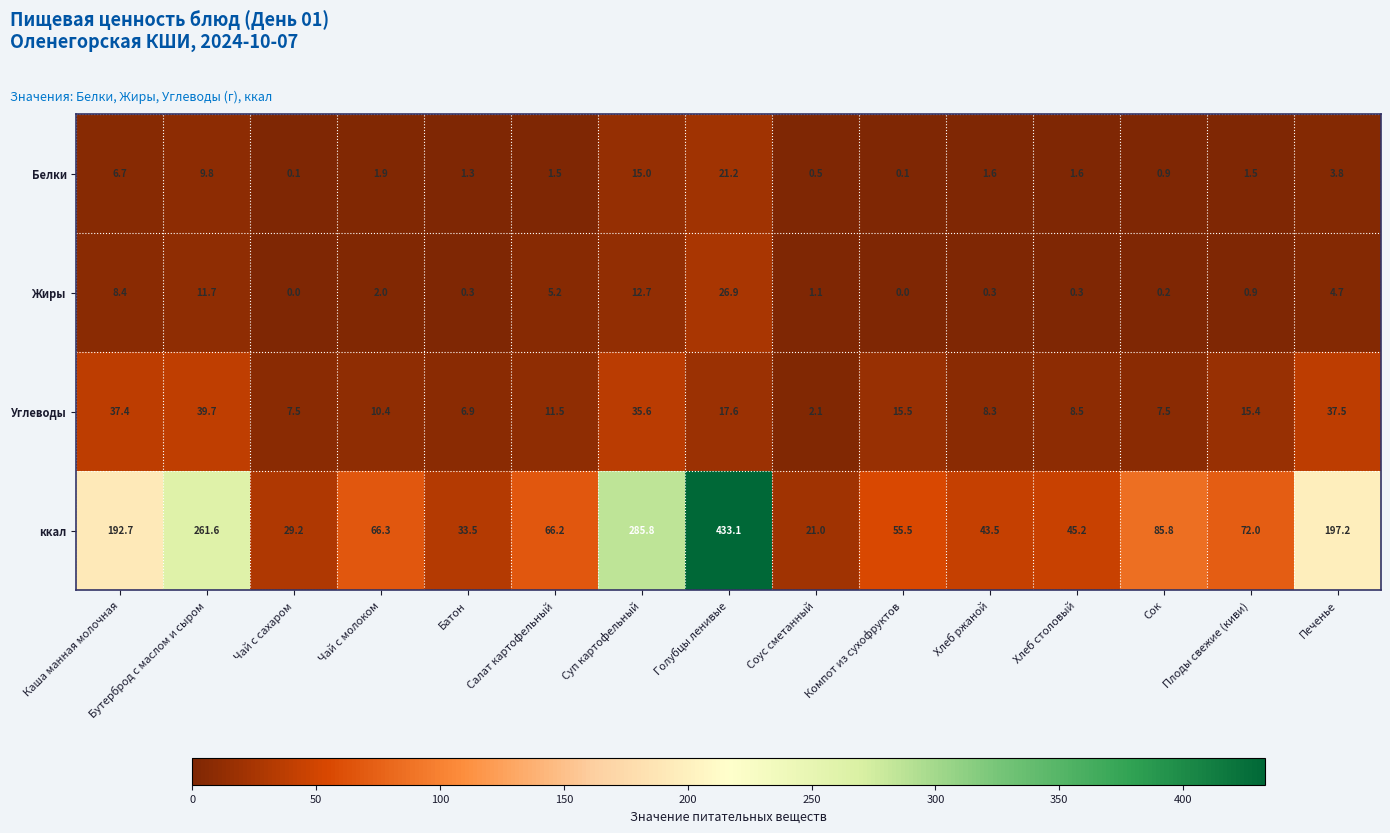

How many data points does each series have?

15